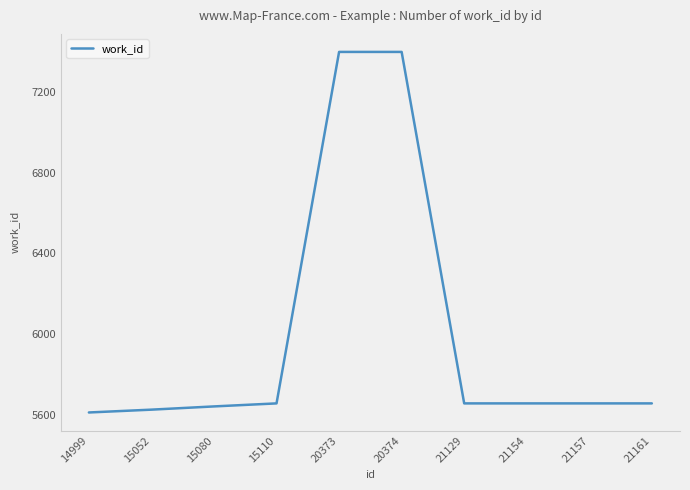

Reading left to right, list all the values displayed in this chart.

5612	5626	5642	5657	7398	7398	5657	5657	5657	5657